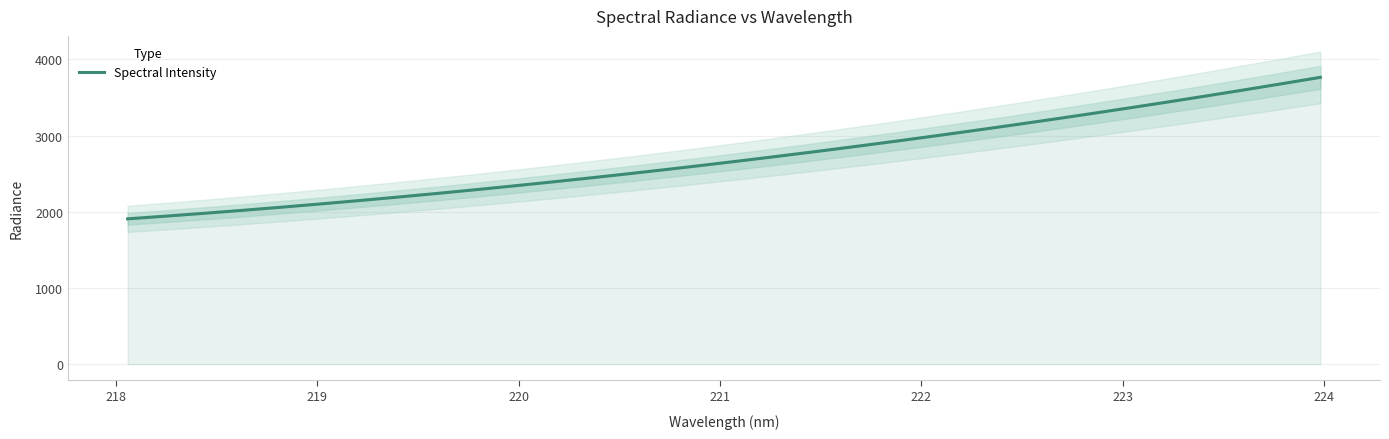

What is the maximum value for Spectral Intensity?

3765.3